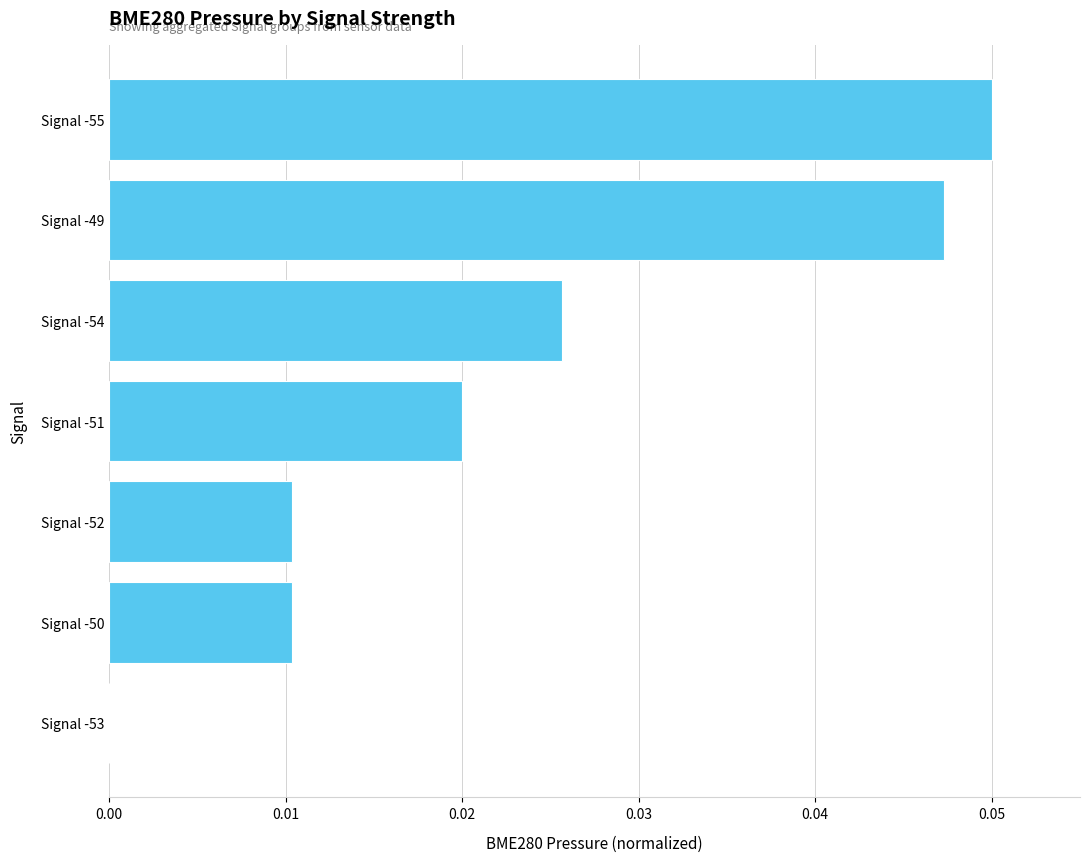

The value at Signal -53 is 0.0. True or false?

True